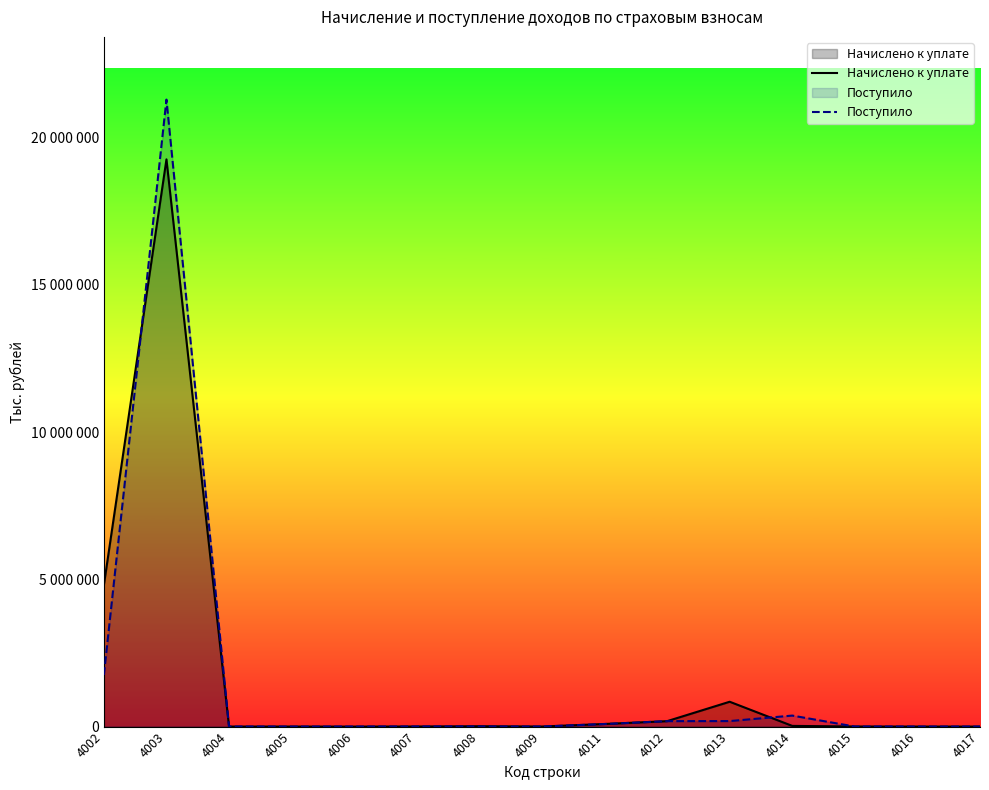

Between 4006 and 4015, which is larger?

4015